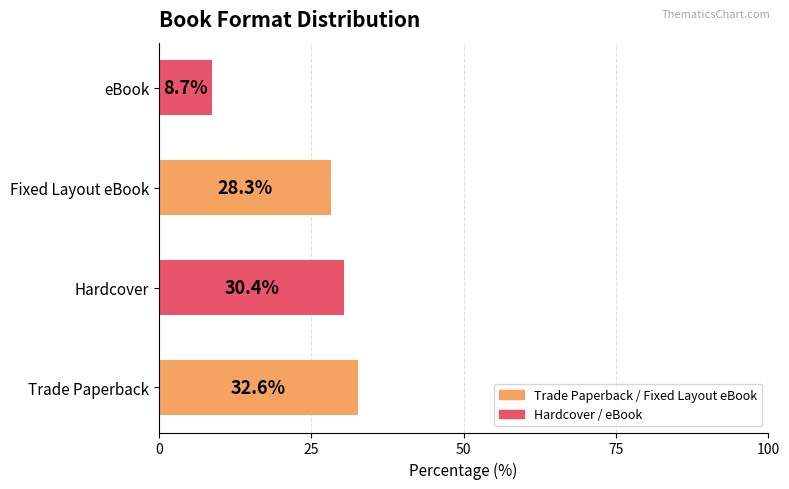

What is the sum of all values?

100.0